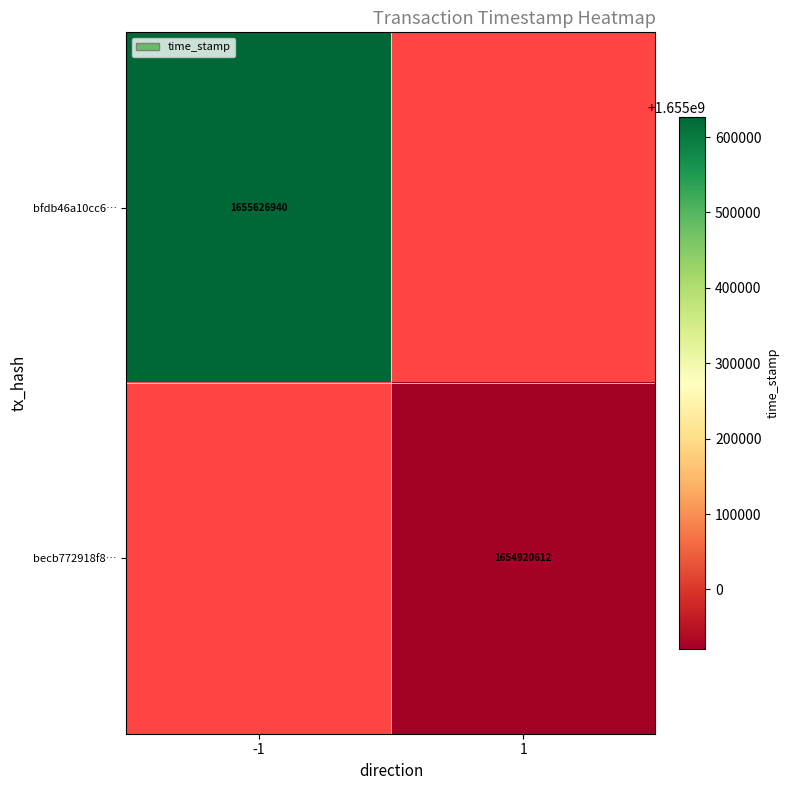

The bfdb46a10cc6… series shows 2264032279 at -1. True or false?

False